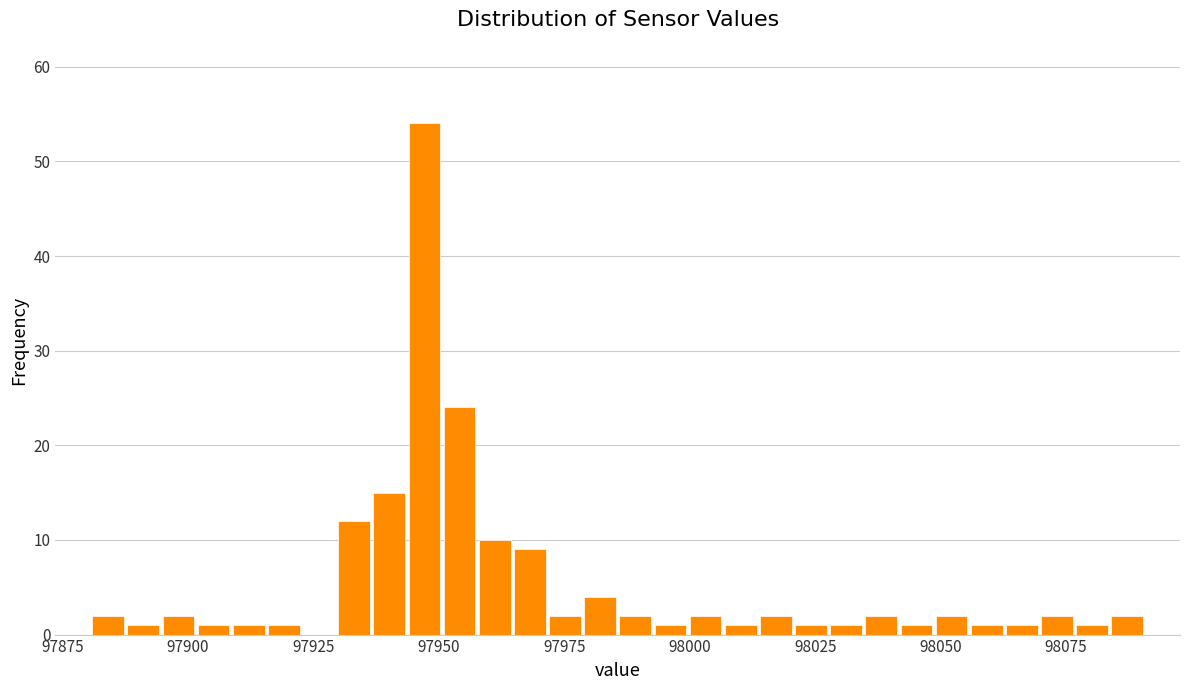

Read against the x-axis, roughly where is the centre of the tallest bar?

97945